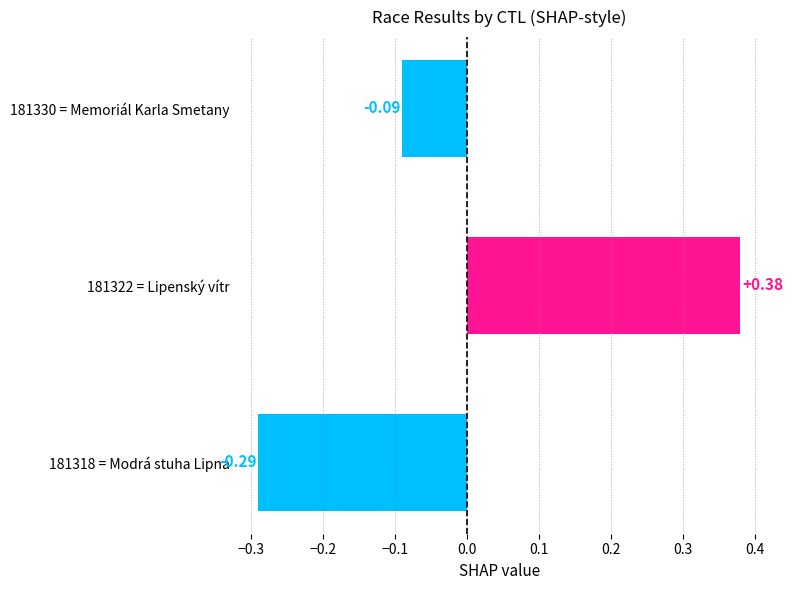

Rank the categories by value from lowest to highest.

181318 = Modrá stuha Lipna, 181330 = Memoriál Karla Smetany, 181322 = Lipenský vítr